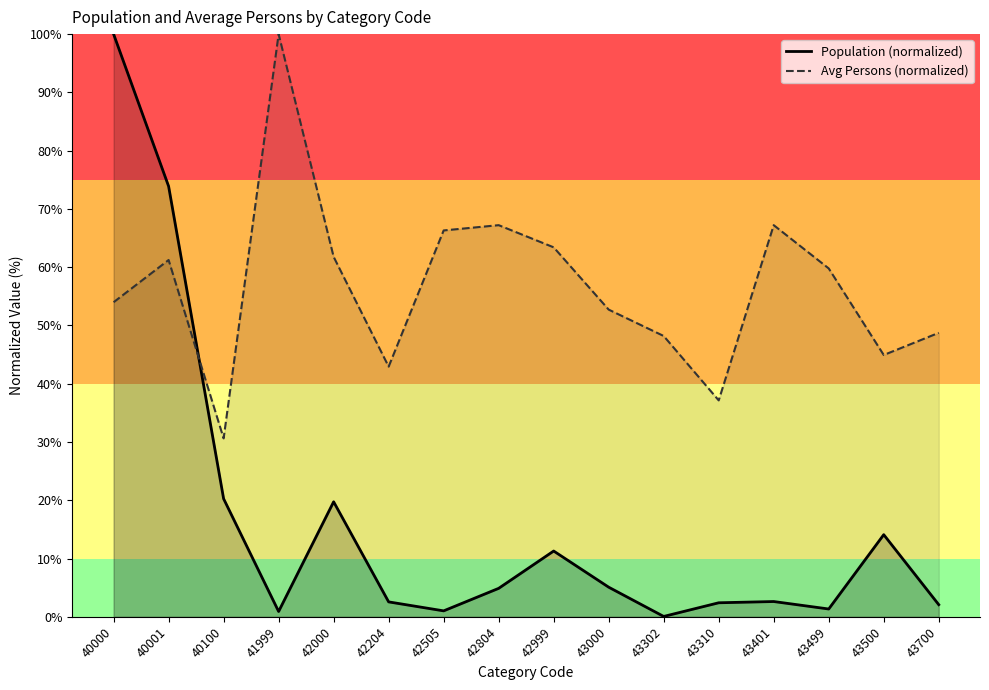

True or false: Population (normalized) has a value of 1.0 at 43401.

False